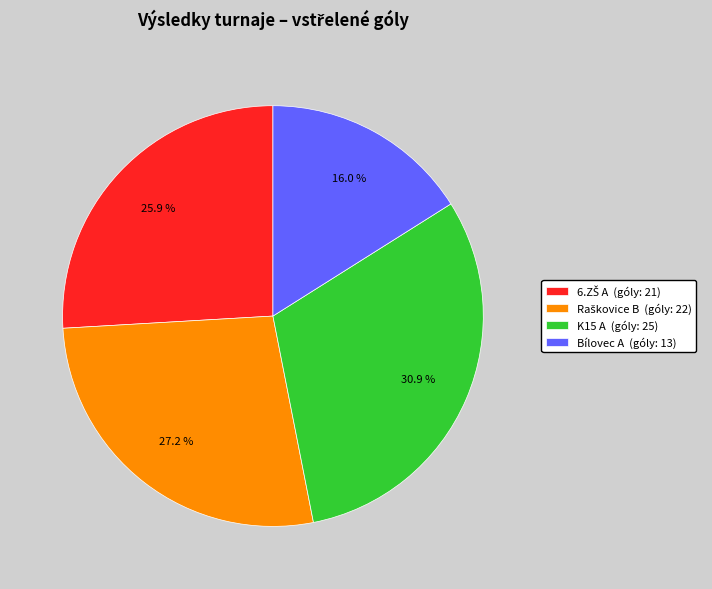

Combined, do K15 A and Bílovec A account for over 50%?

No